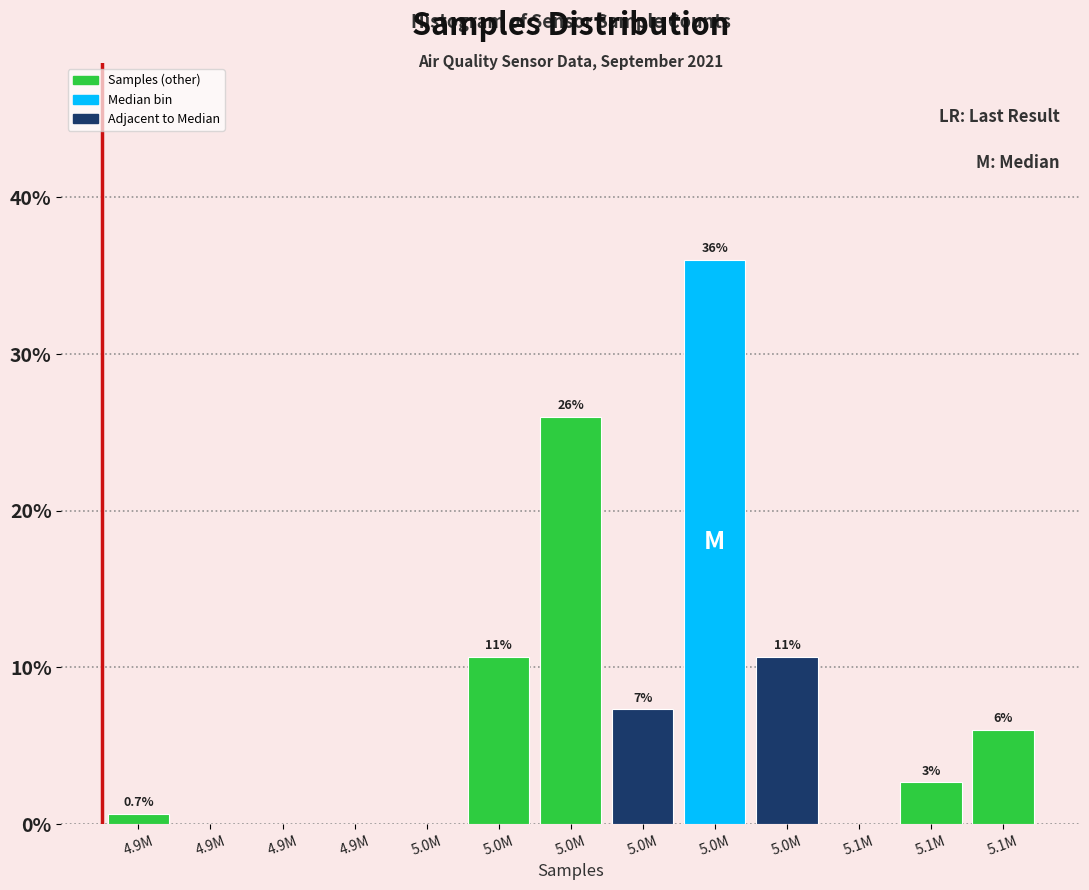

How many data points are above 2?

7